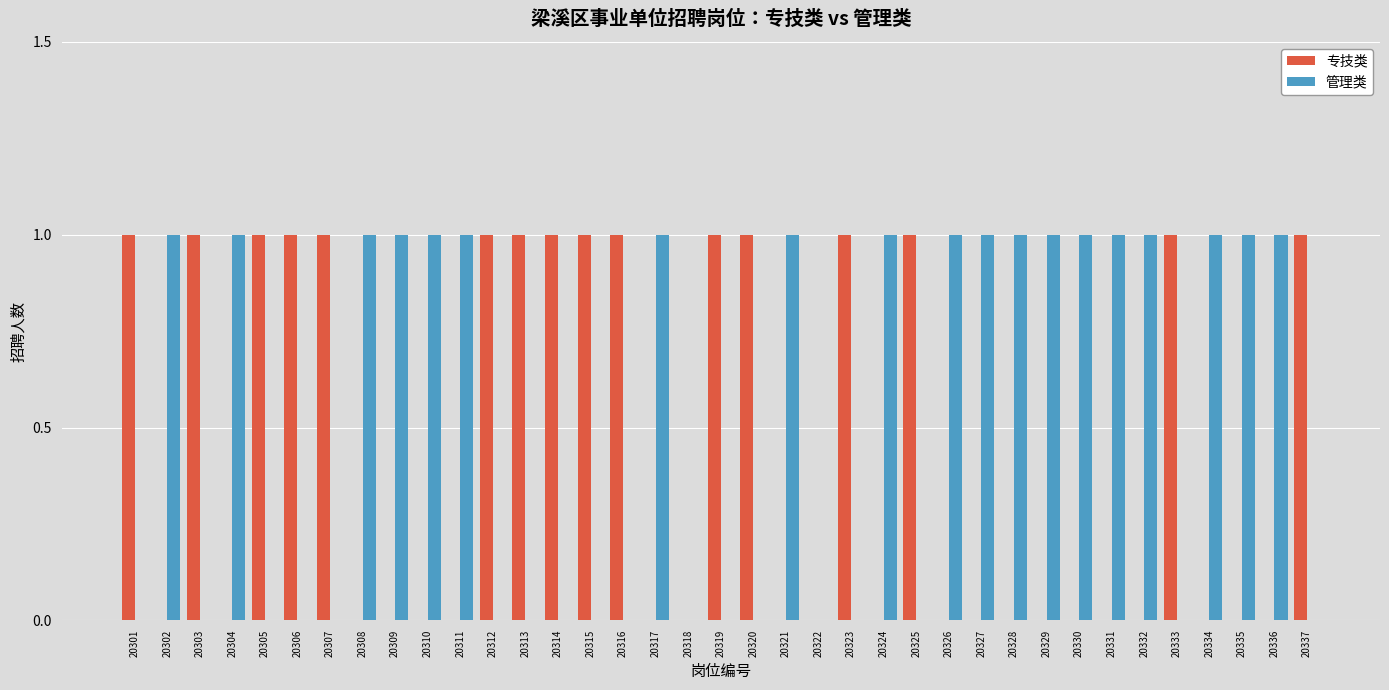

What is the sum of all 管理类 values?

19